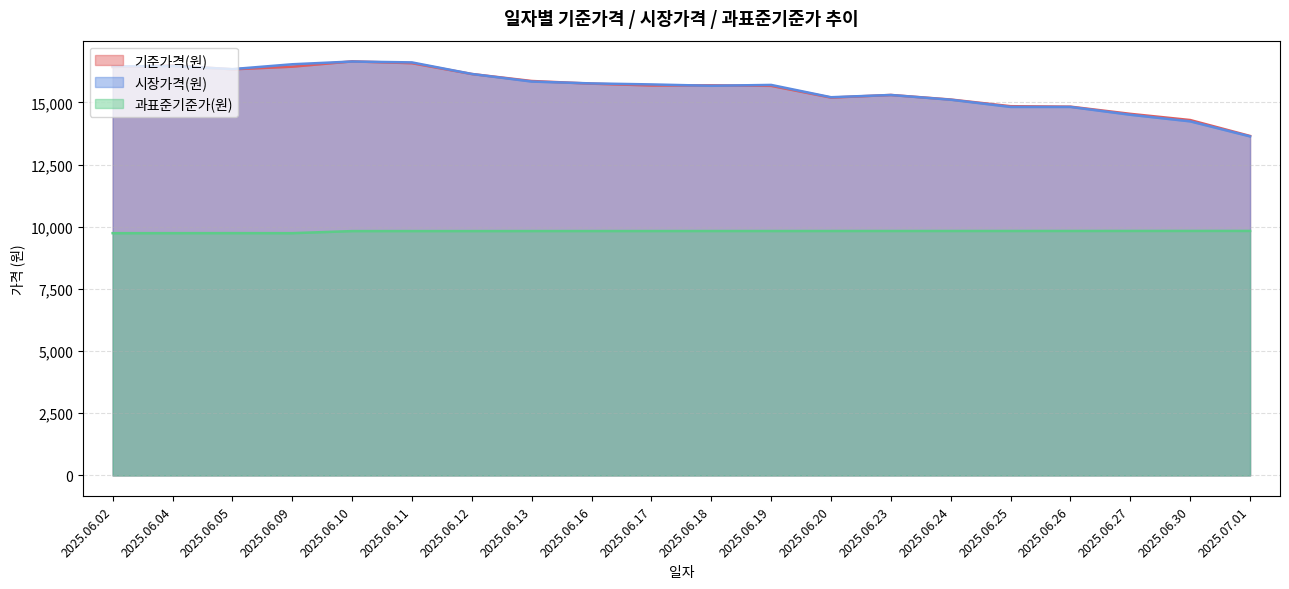

True or false: 기준가격(원) has more than 2 points higher than both neighbors.

True